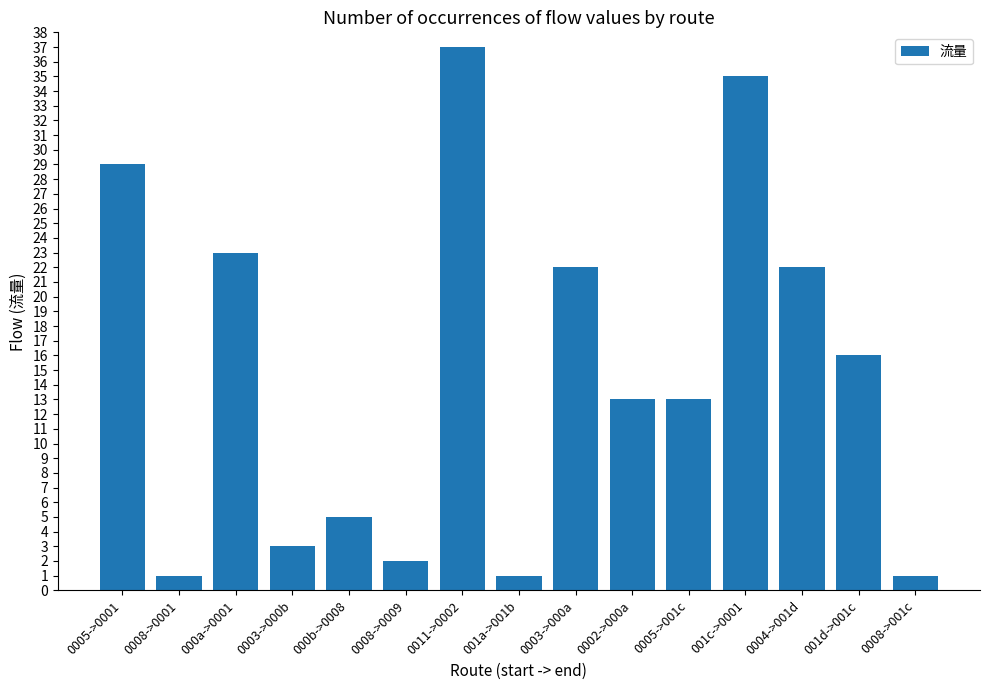

Which has a higher value, 0005->001c or 000a->0001?

000a->0001